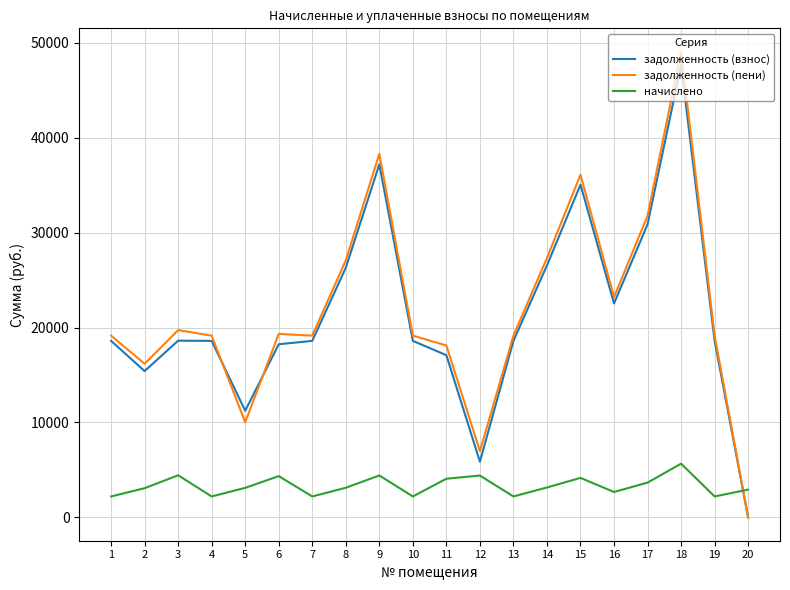

True or false: начислено and задолженность (взнос) intersect in this chart.

True